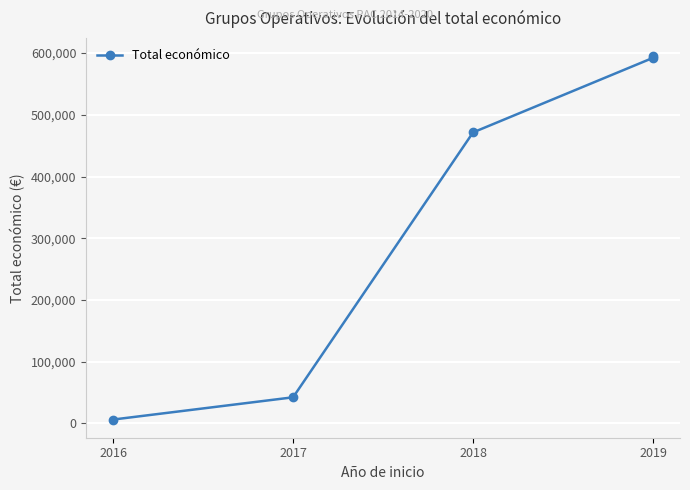

The chart shows a value of 8190 at 2016. True or false?

False